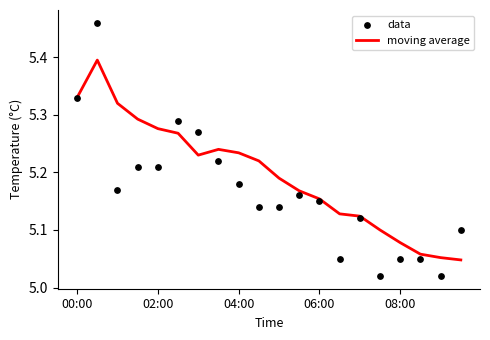

Which series reaches the maximum Y coordinate?

data